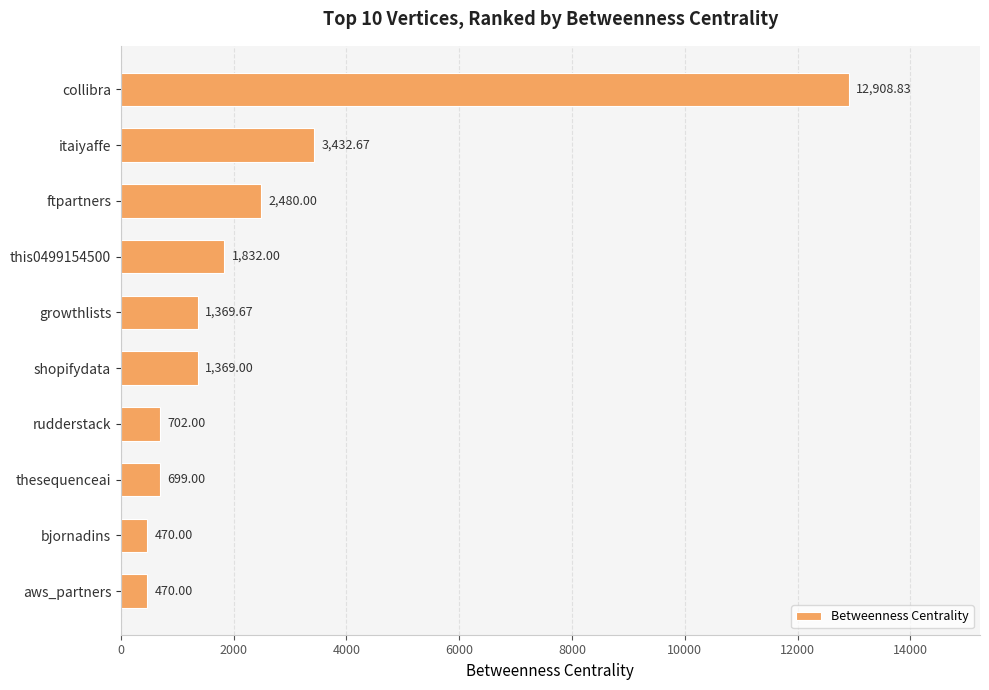

At which label is the value closest to 6689?

itaiyaffe